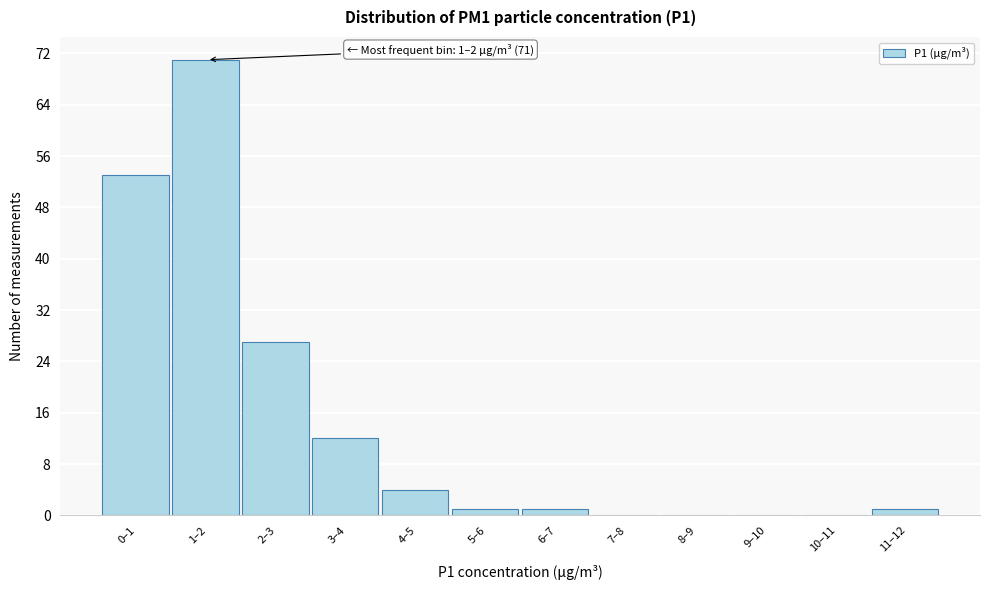

Reading left to right, list all the values displayed in this chart.

0–1=53	1–2=71	2–3=27	3–4=12	4–5=4	5–6=1	6–7=1	7–8=0	8–9=0	9–10=0	10–11=0	11–12=1